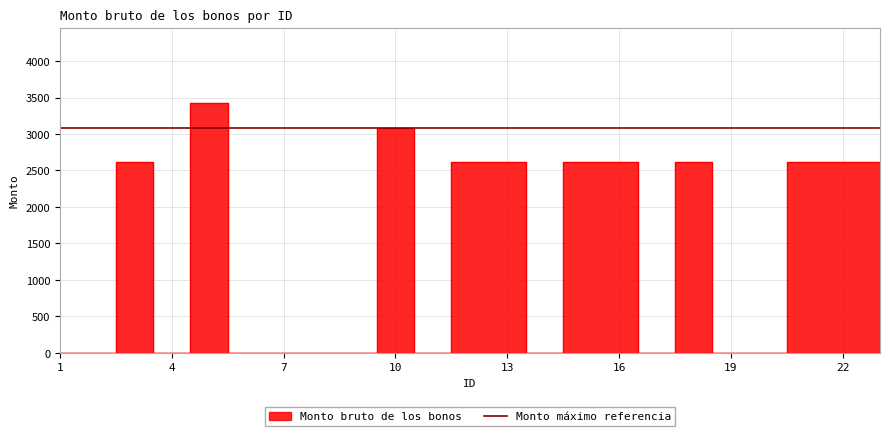

What is the difference between the values at 16 and 2?

2621